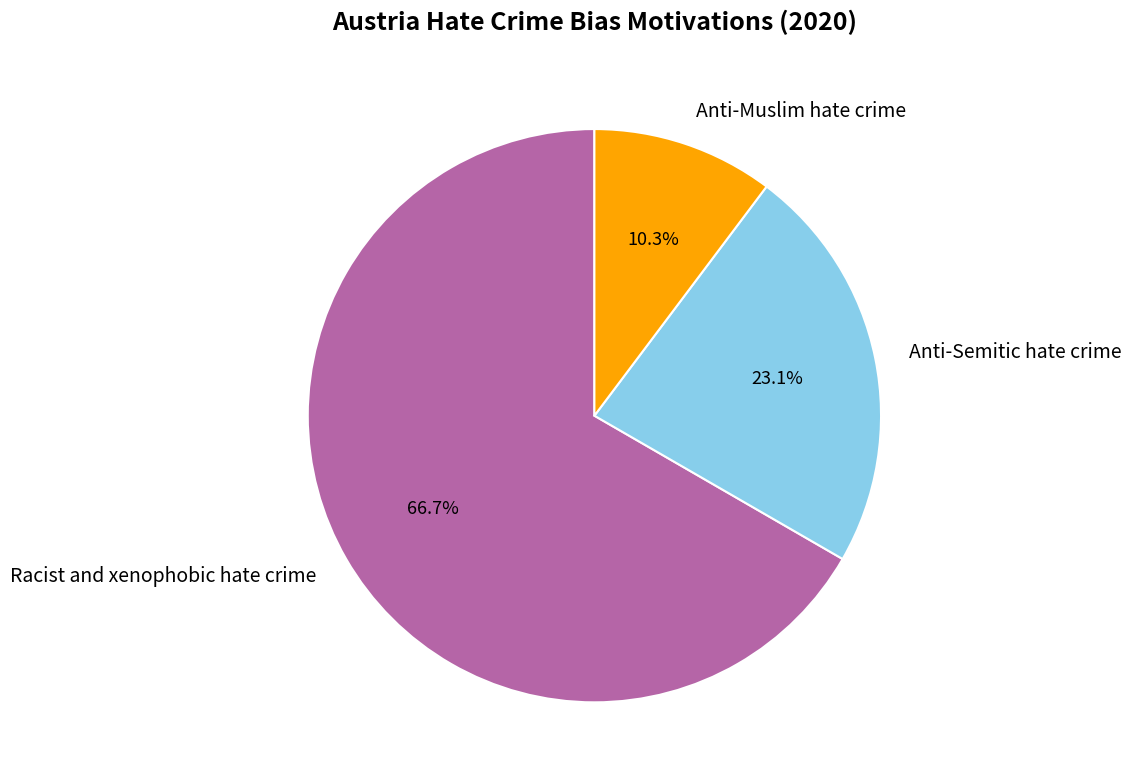

Is Racist and xenophobic hate crime the majority of the pie?

Yes